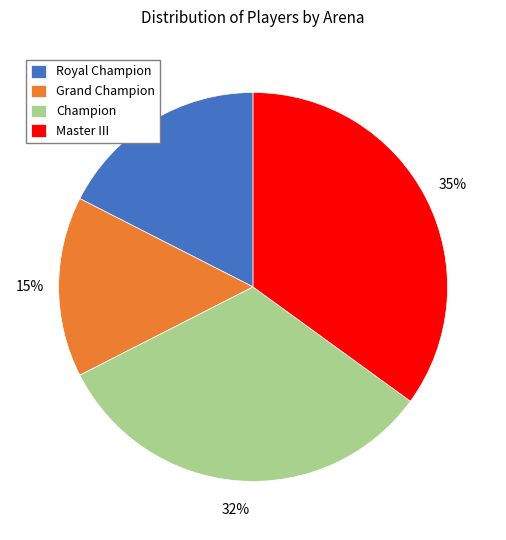

Combined, do Grand Champion and Royal Champion account for over 50%?

No